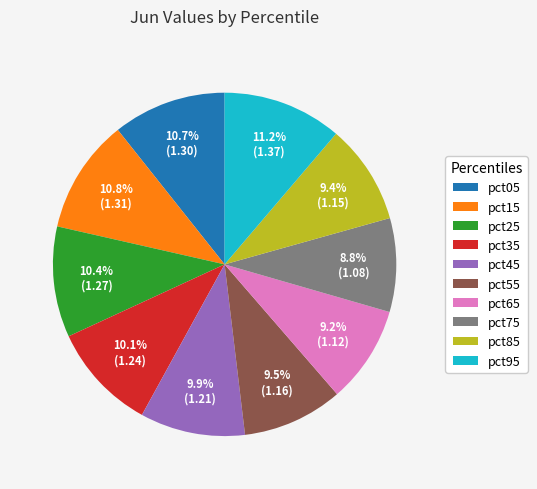

Is it true that pct35 is 4% of the pie?

False